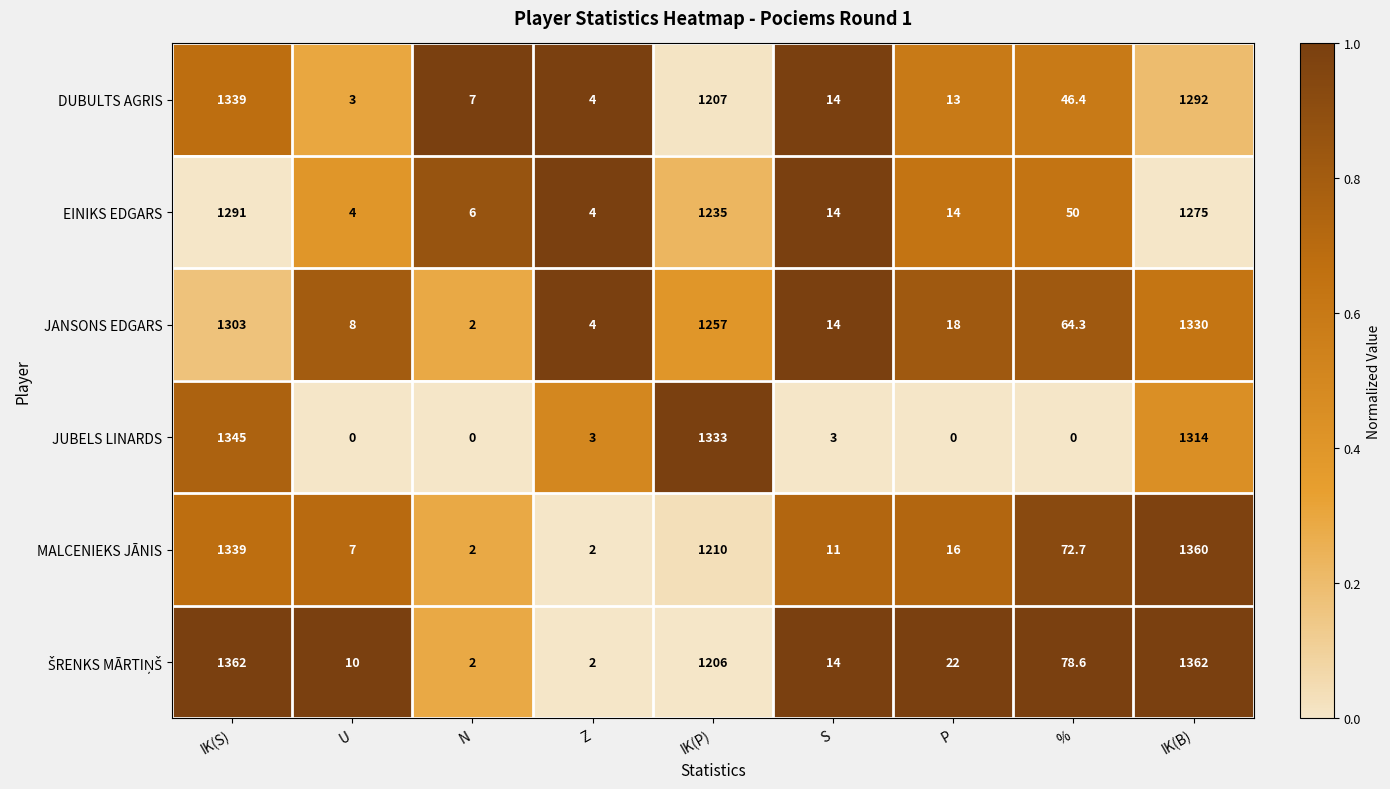

Between P and %, which series saw the biggest shift?

MALCENIEKS JĀNIS